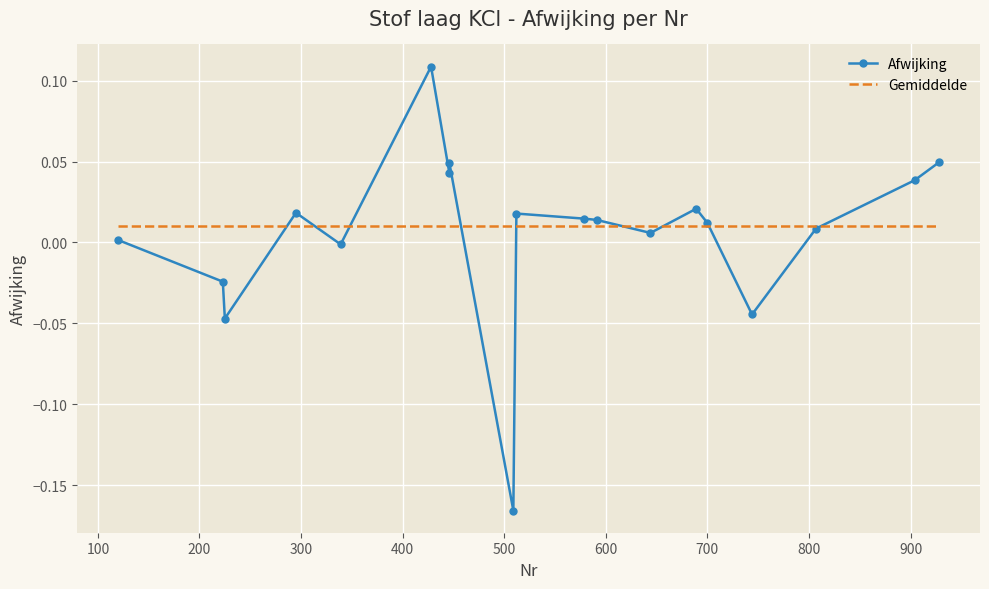

What is the sum of all Afwijking values?

0.1